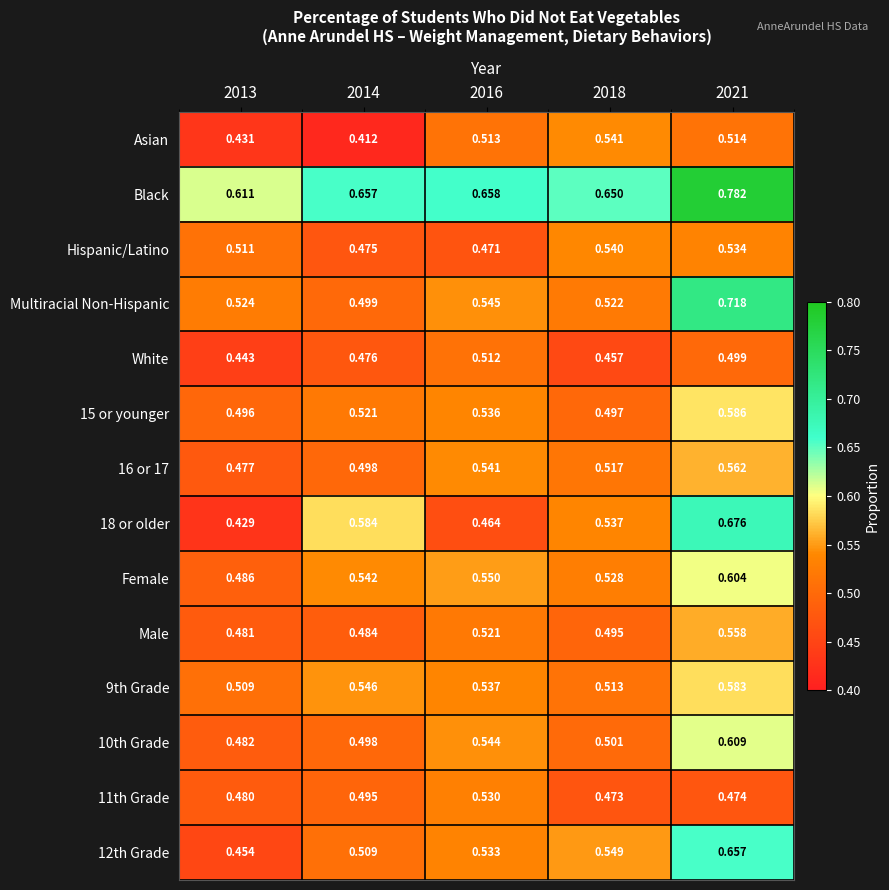

Which series has the largest total across all categories?

Black